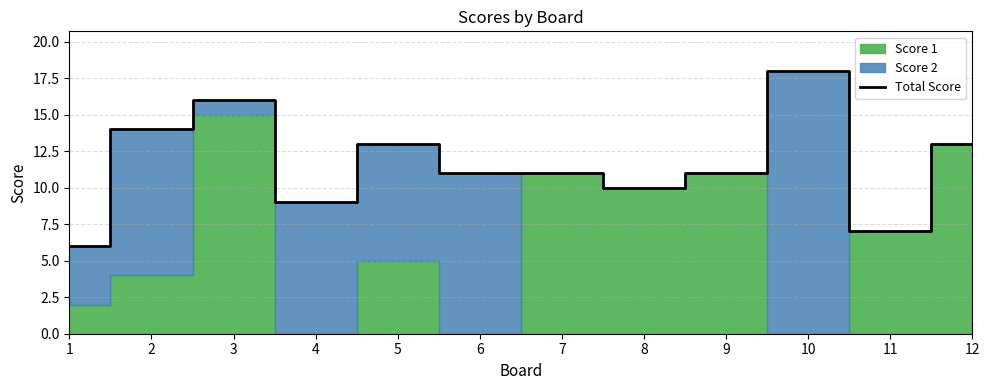

At which label is the value closest to 12?

5